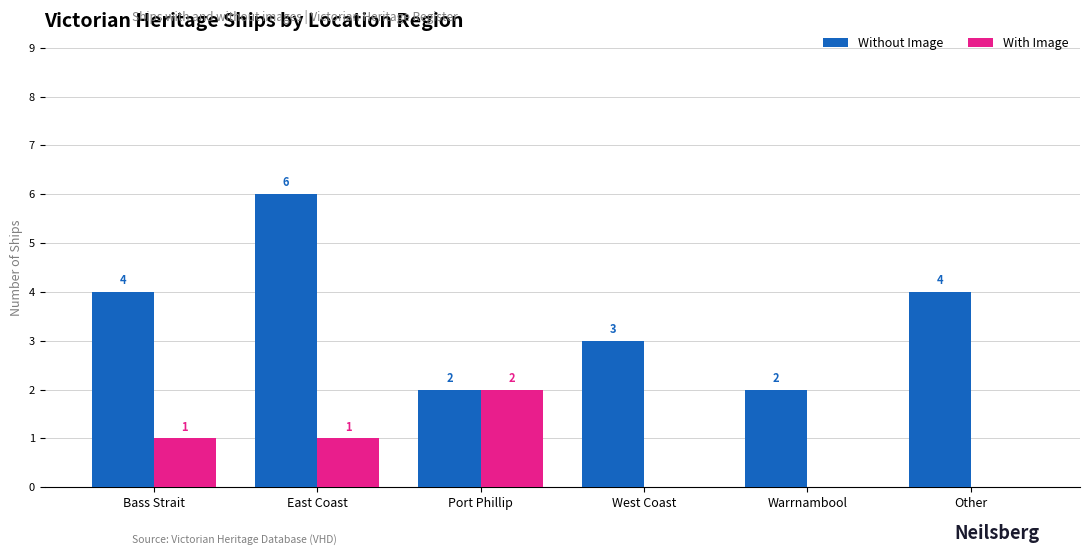

Read the Without Image value at Other.

4